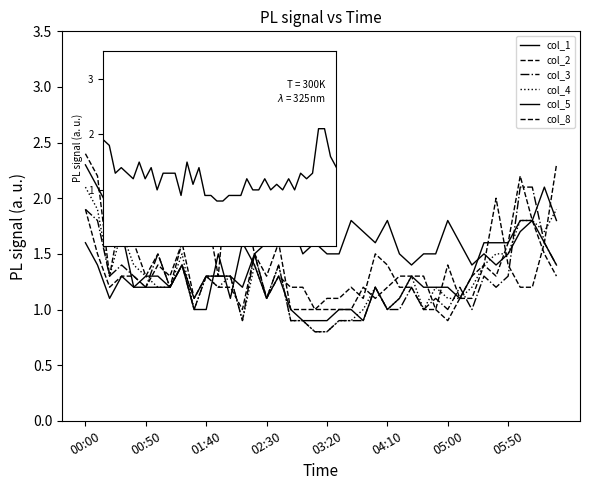

How many lines are shown in the chart?

6